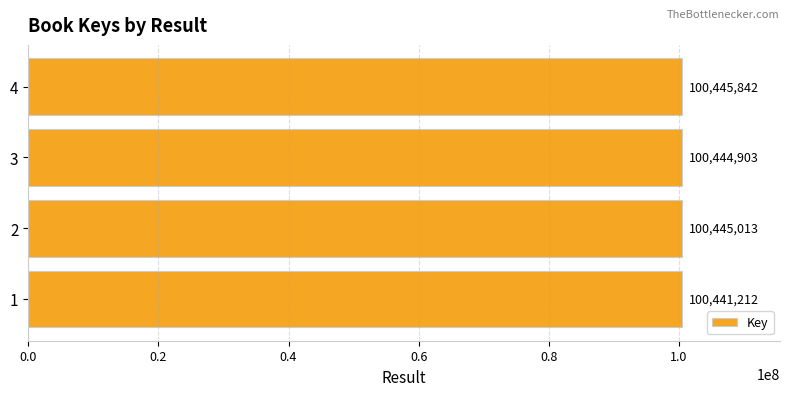

At which category does the chart reach its peak across all series?

4